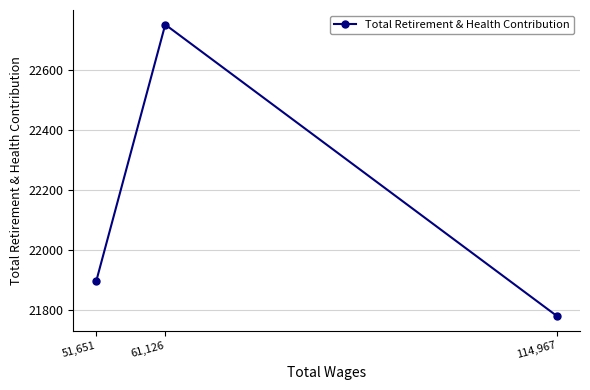

Which label corresponds to the largest value in the chart?

61,126